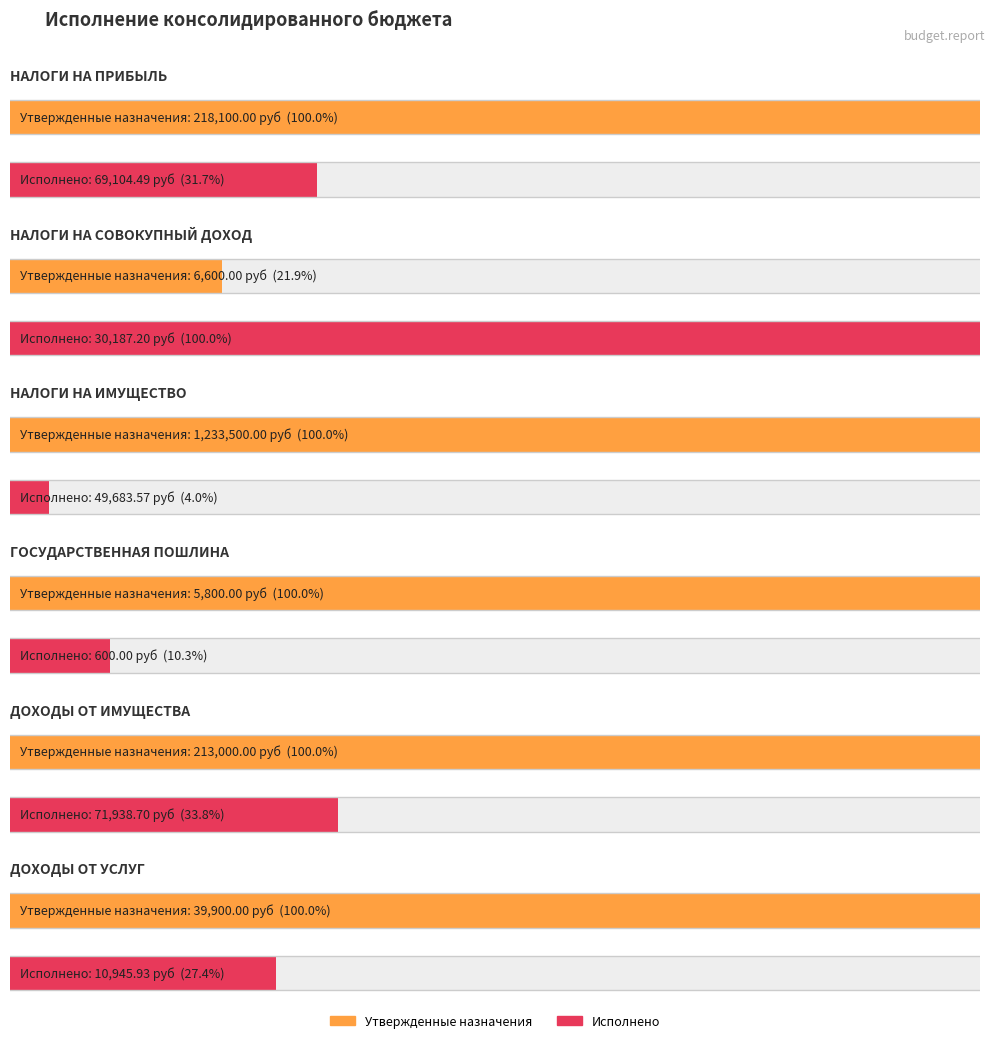

How many bars are there in total?

12